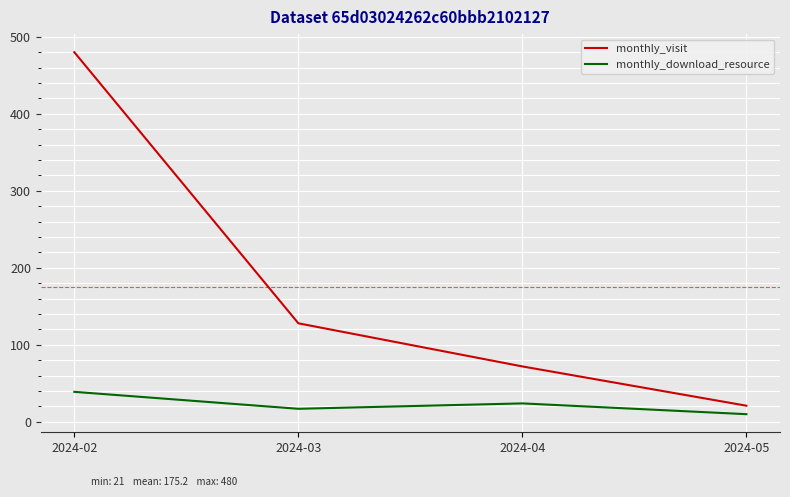

At which category is the sum across all series the highest?

2024-02